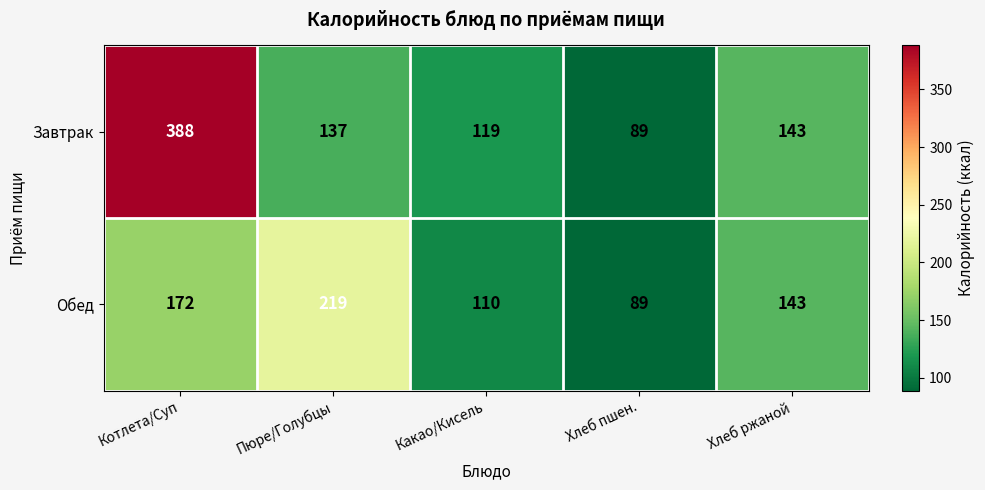

What is the difference between the Завтрак values at Хлеб ржаной and Котлета/Суп?

245